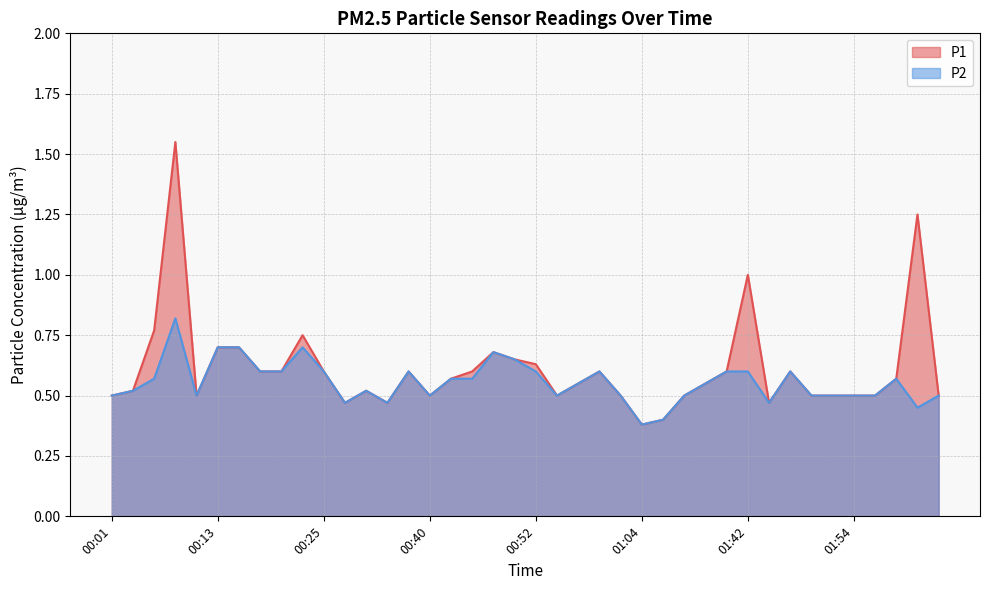

The P1 series shows 2.2 at 02:02. True or false?

False